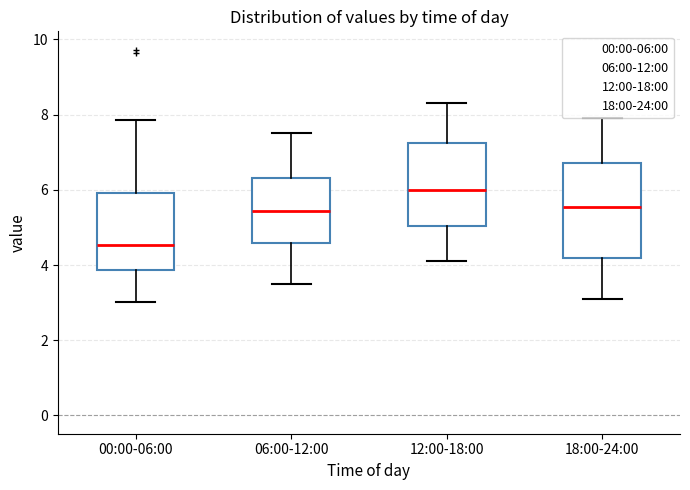

Reading left to right, read every box against the y-axis: the position of its median line, the range the box covers, and the ends of its whiskers. The values are not printed on the chart, so give them approximately, as read against the axis.

00:00-06:00: median 4.6, box 3.8 to 6.0, whiskers 3.0 to 7.8
06:00-12:00: median 5.4, box 4.6 to 6.4, whiskers 3.6 to 7.6
12:00-18:00: median 6.0, box 5.0 to 7.2, whiskers 4.2 to 8.4
18:00-24:00: median 5.6, box 4.2 to 6.8, whiskers 3.2 to 8.0